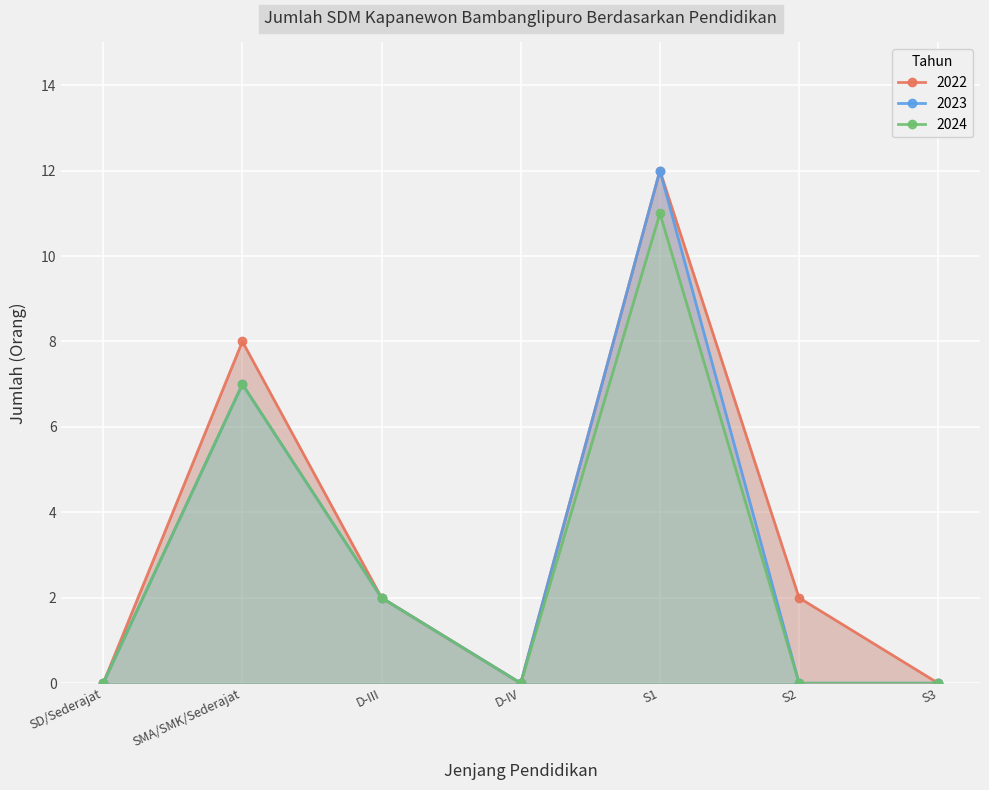

What is the label of the 6th point from the left?

S2